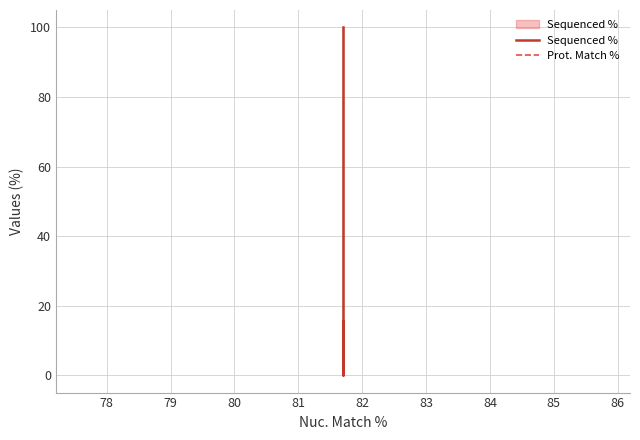

Count the number of categories in the chart.

3